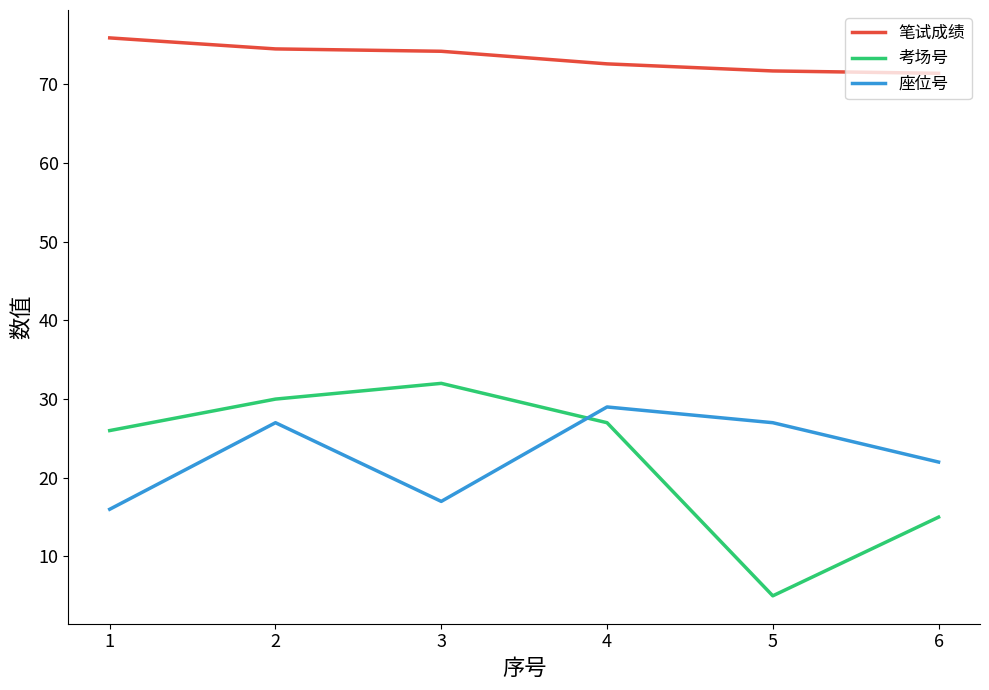

True or false: 笔试成绩 has a value of 16.5 at 3.

False